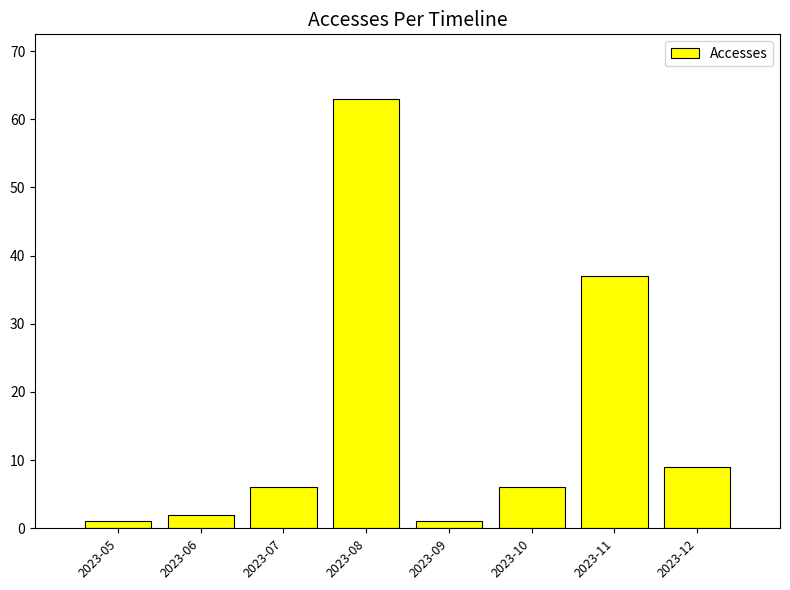

The chart shows a value of 37 at 2023-11. True or false?

True